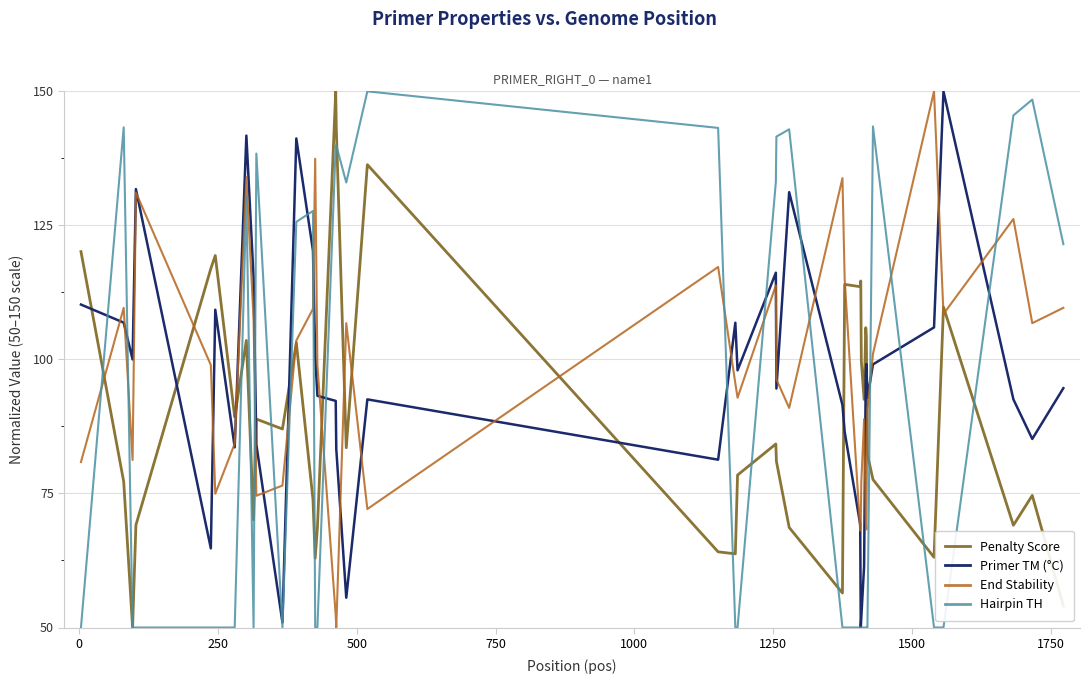

What are all the series names shown in the legend?

Penalty Score, Primer TM (°C), End Stability, Hairpin TH